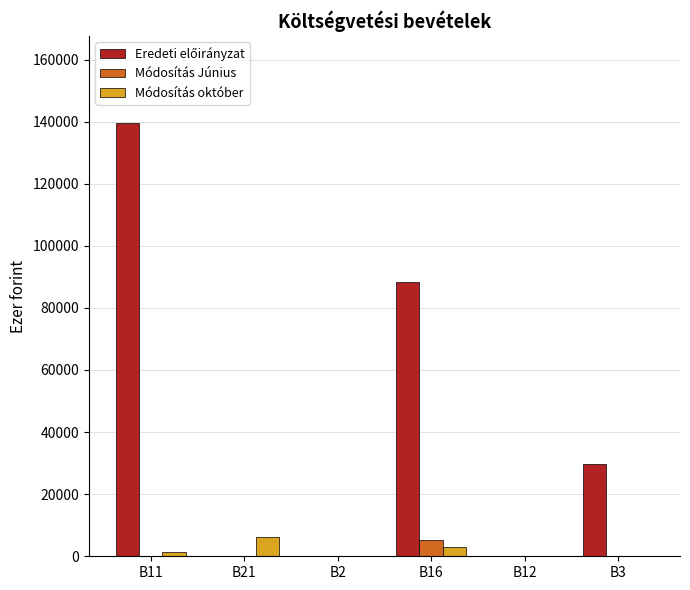

At which category is the sum across all series the highest?

B11